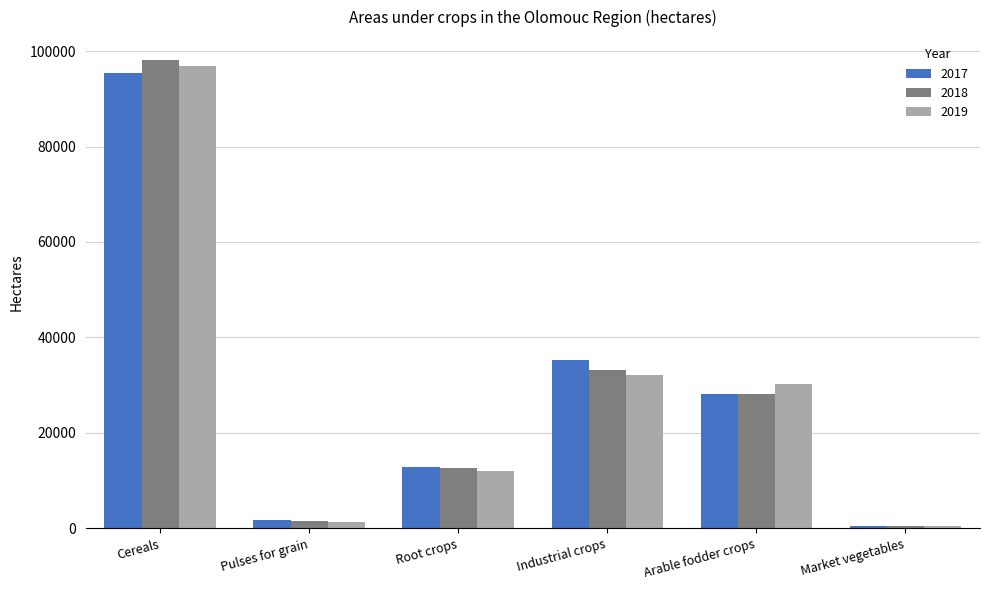

Which series has the largest range (max minus min)?

2018